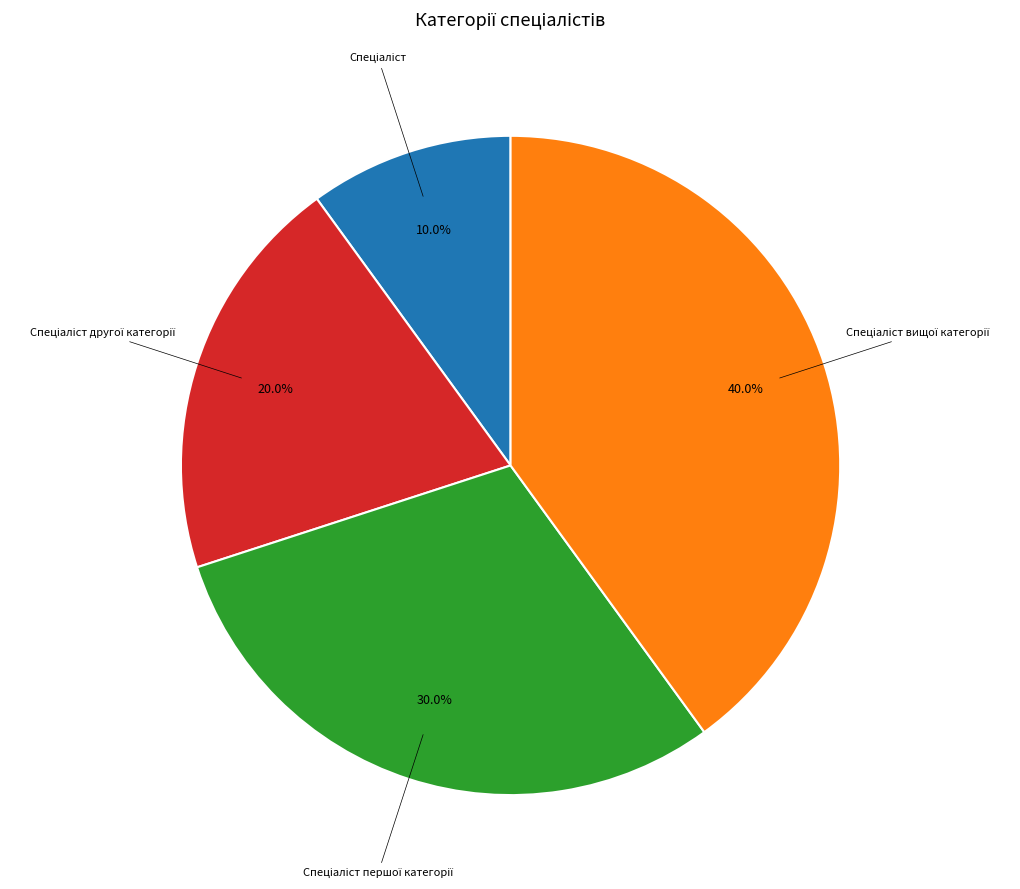

Is there a majority slice in this chart?

No